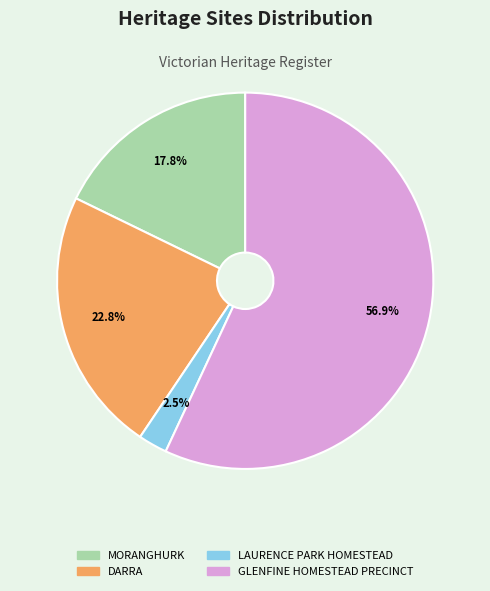

The MORANGHURK slice represents 9% of the pie. True or false?

False